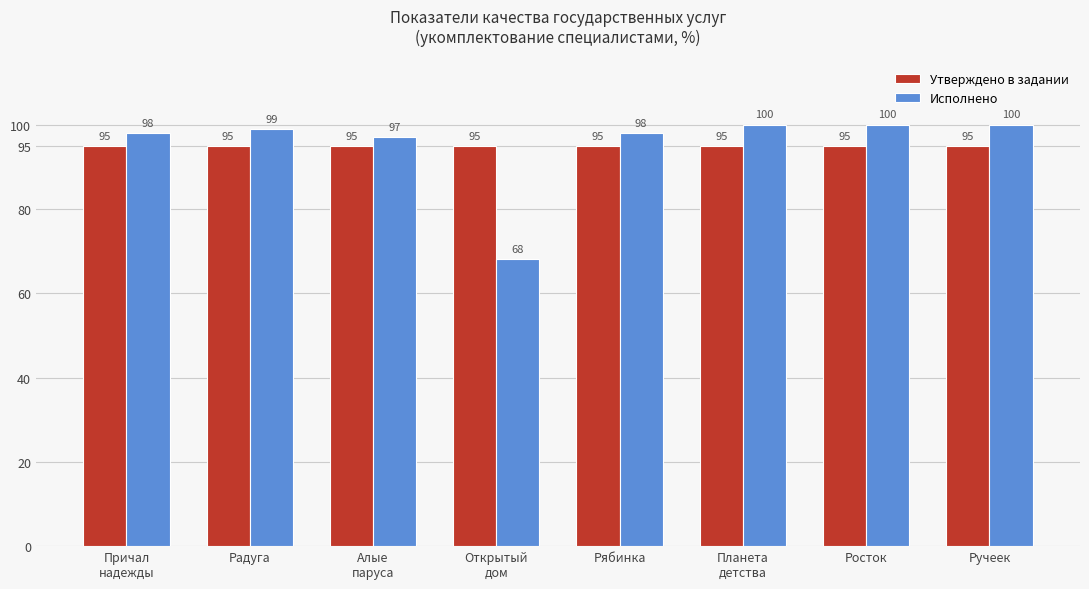

What is the value of the Утверждено в задании bar at the 5th from the left?

95